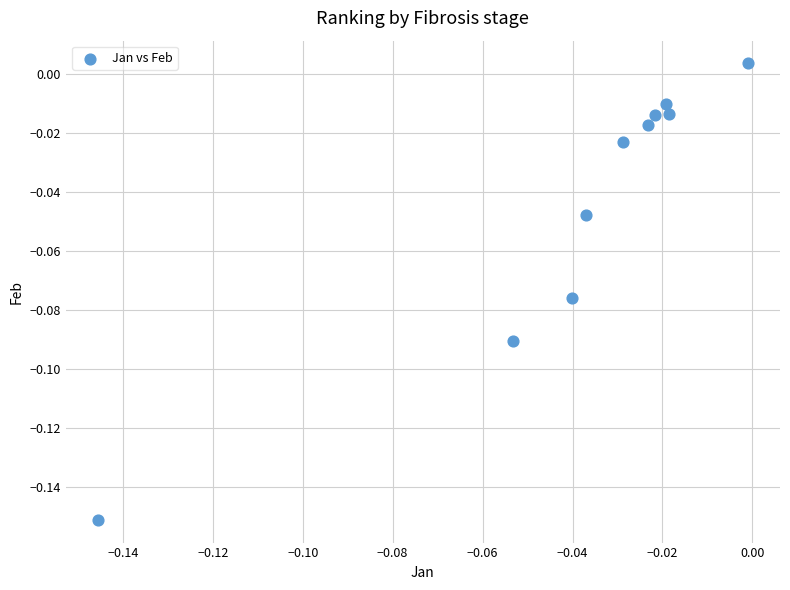

How many points are shown in the scatter plot?

10